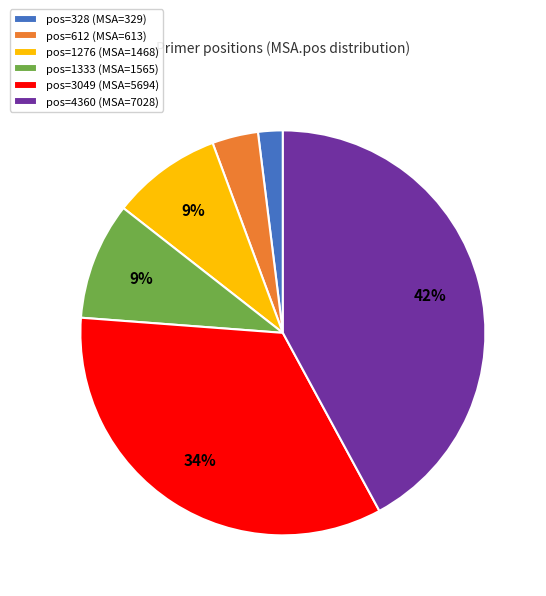

Is it true that pos=3049 (MSA=5694) is 34% of the pie?

True